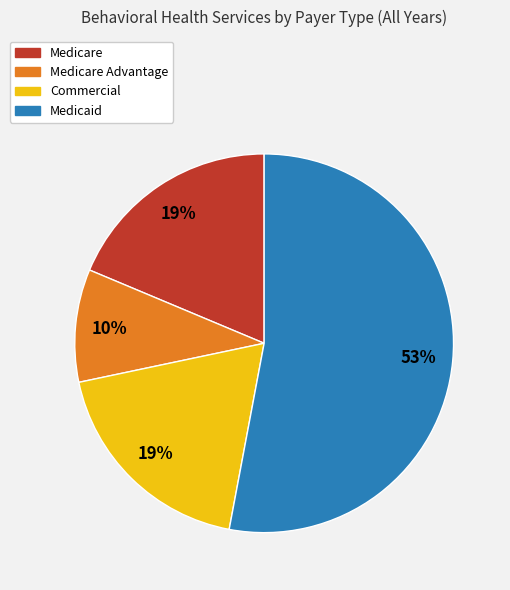

To the nearest percent, what is the difference between the largest and smallest slice percentages?

43%